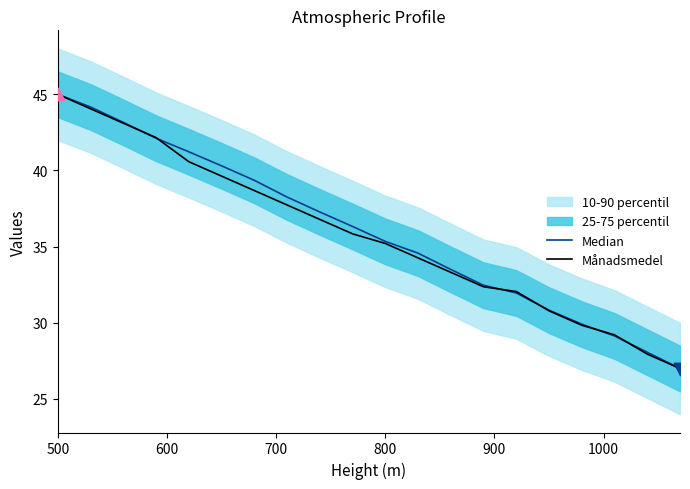

At which category is the sum across all series the highest?

500